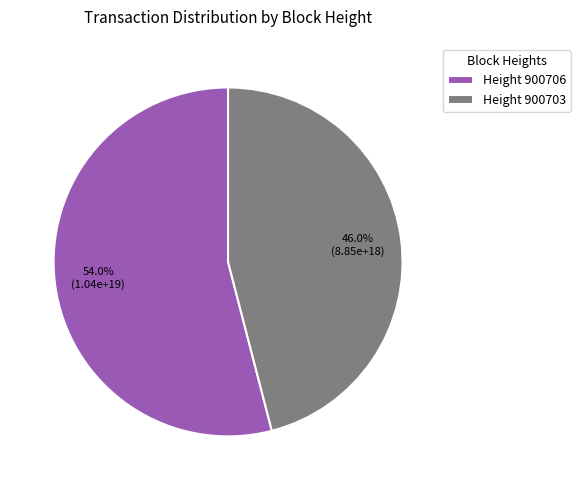

How many slices are in this pie chart?

2